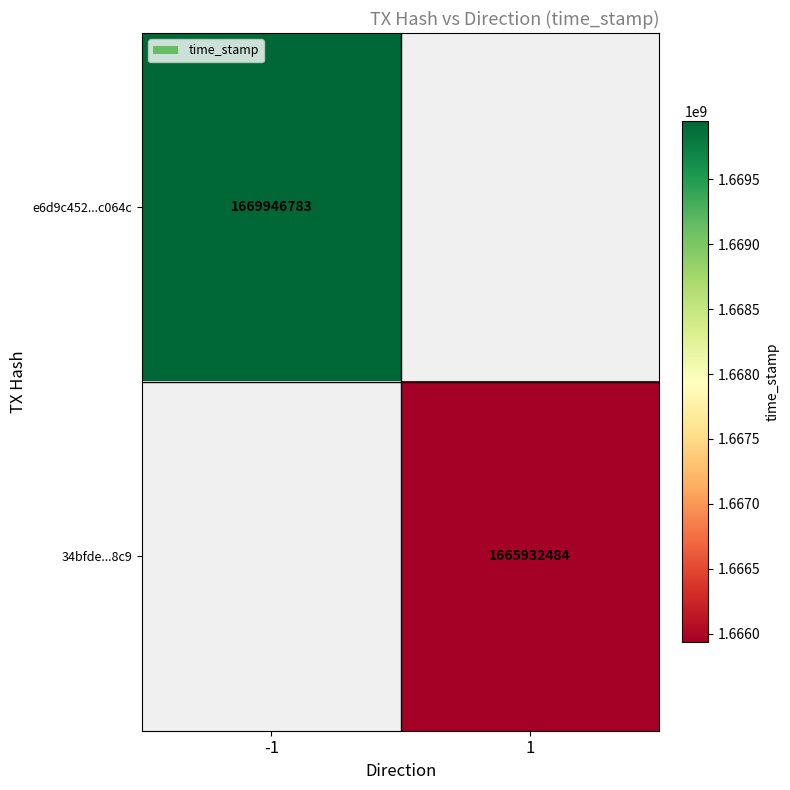

The value of e6d9c452...c064c at -1 is 1669946783. True or false?

True